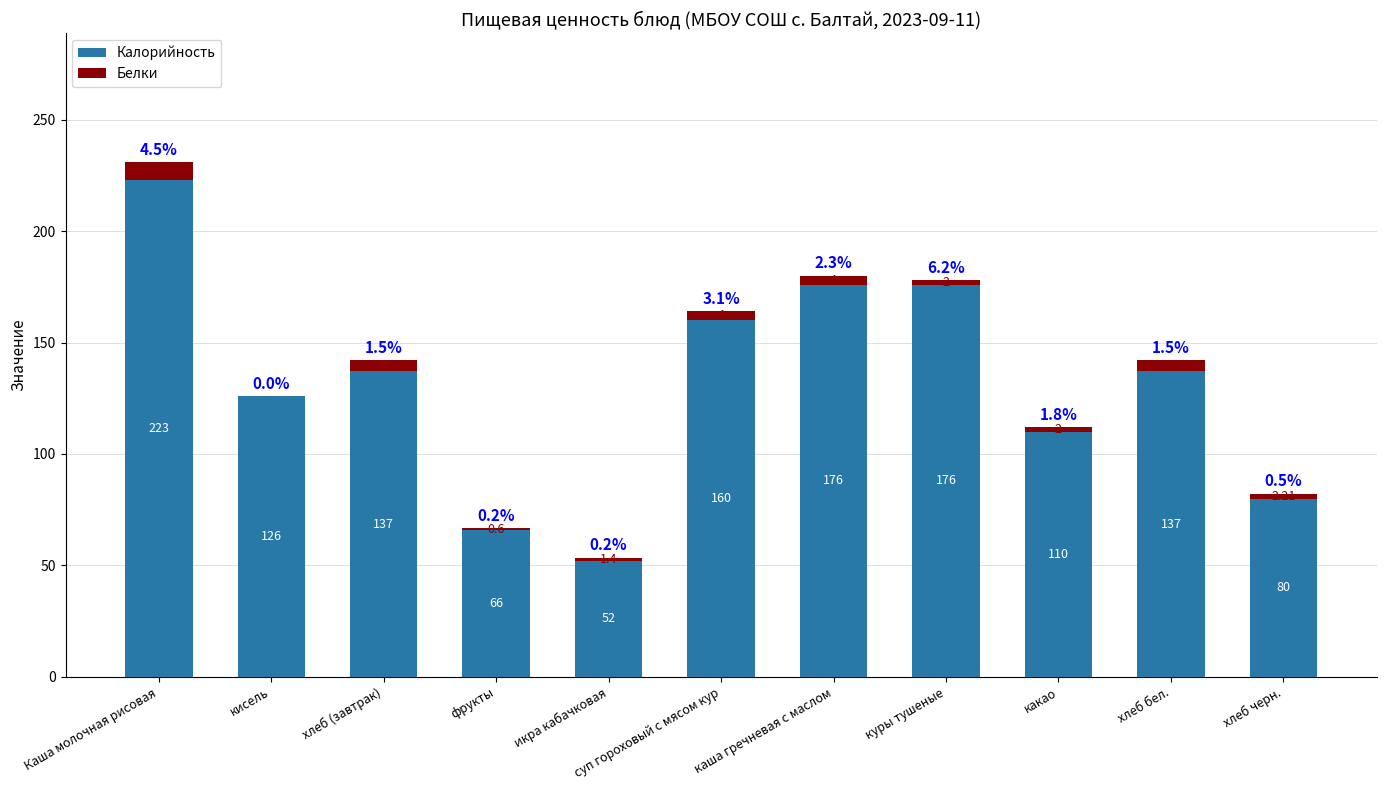

How many categories are shown in the chart?

11